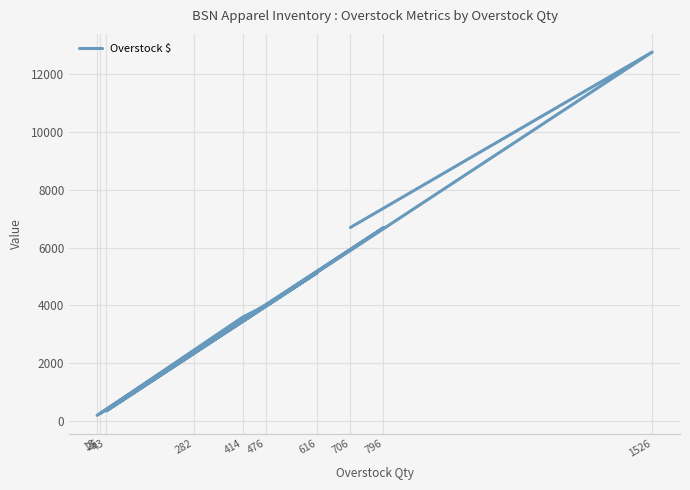

Reading right to left, list all the values displayed in this chart.

6692.9	12749.7	358.2	5131.3	266.4	3602.7	3998.4	6686.4	2415.2	206.7